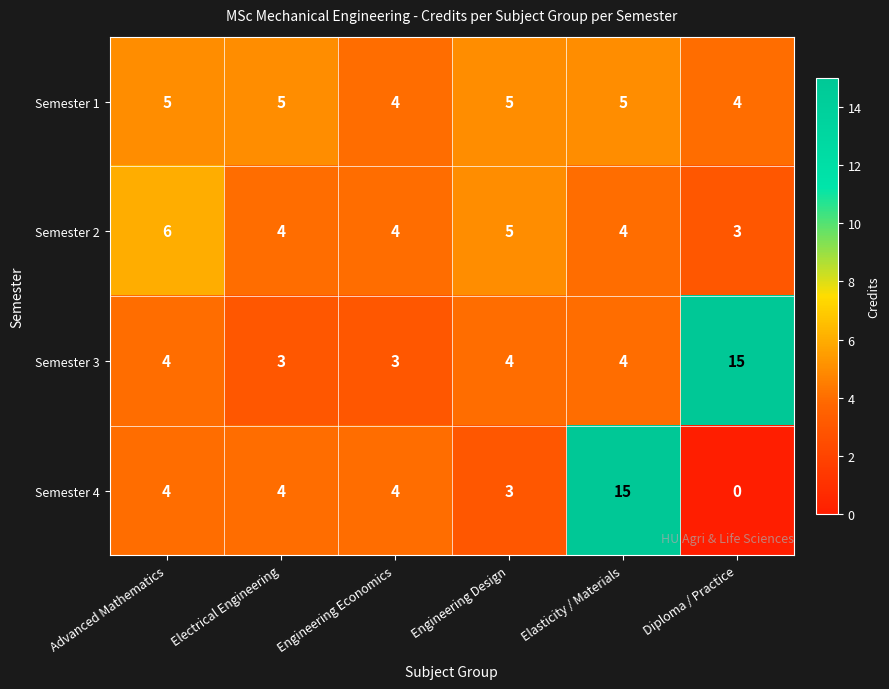

Rank the series by their average value, from lowest to highest.

Semester 2, Semester 1, Semester 4, Semester 3